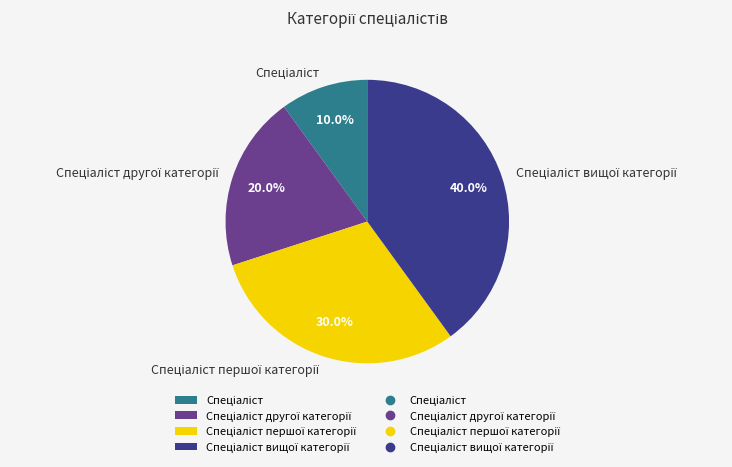

Is there any slice that represents more than half of the pie?

No